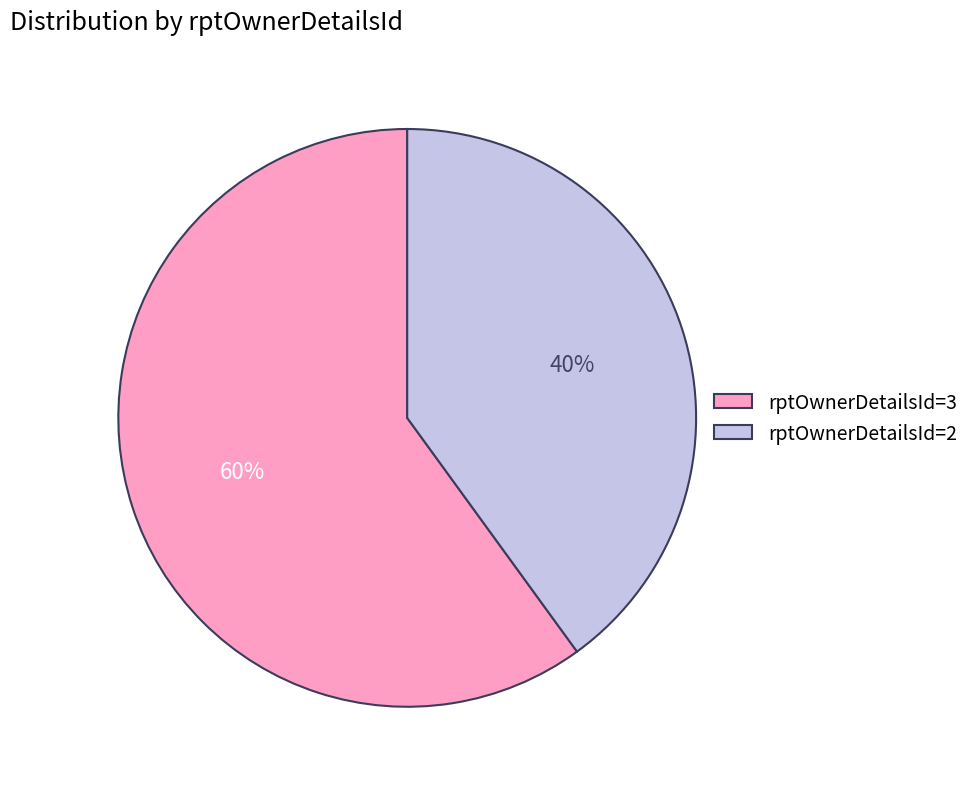

Between rptOwnerDetailsId=2 and rptOwnerDetailsId=3, which is larger?

rptOwnerDetailsId=3